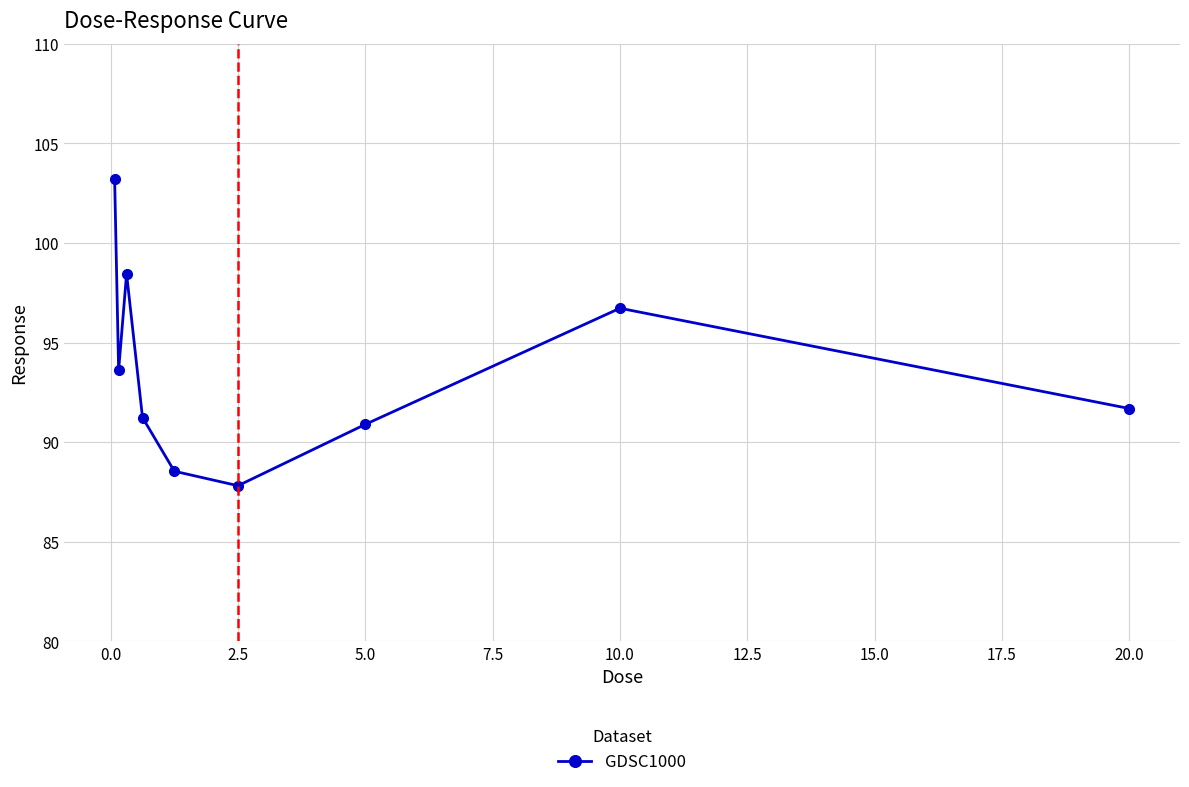

What is the sum of all values?

842.2